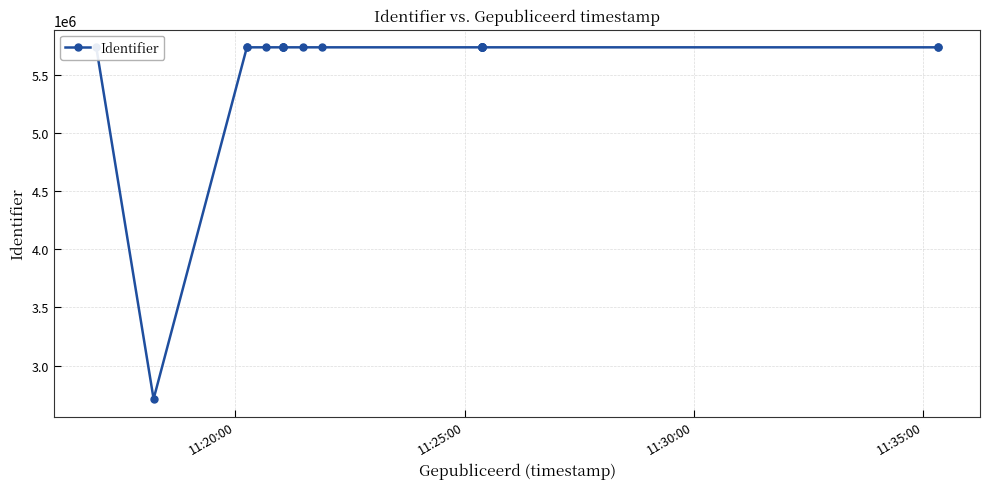

How many values are below 5739112?

10